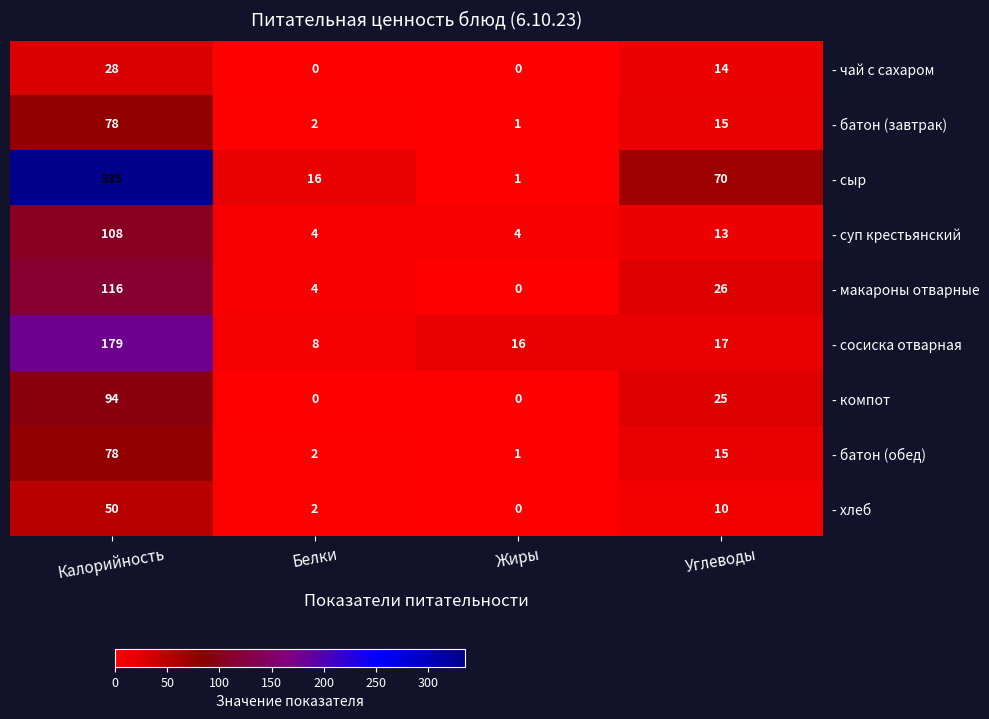

At which label is - батон (завтрак) closest to 39?

Углеводы